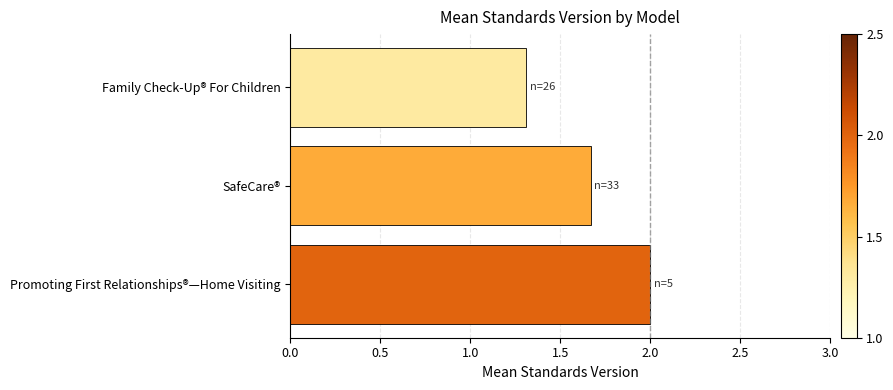

At which category does the chart reach its minimum across all series?

Family Check-Up® For Children